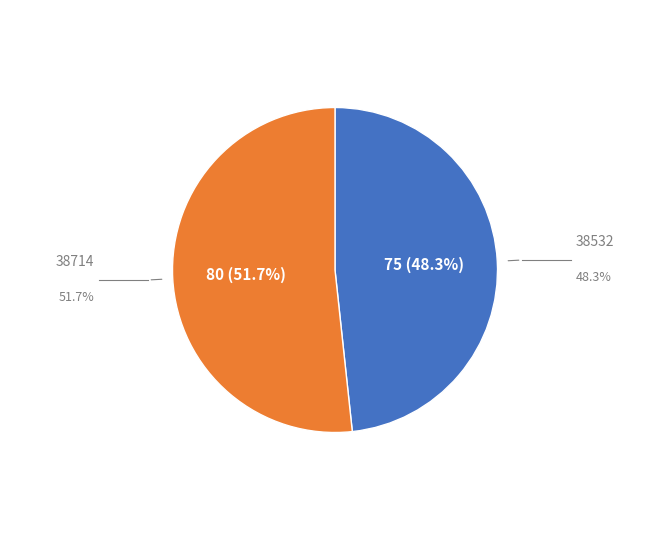

To the nearest percent, what is the difference between the largest and smallest slice percentages?

3%